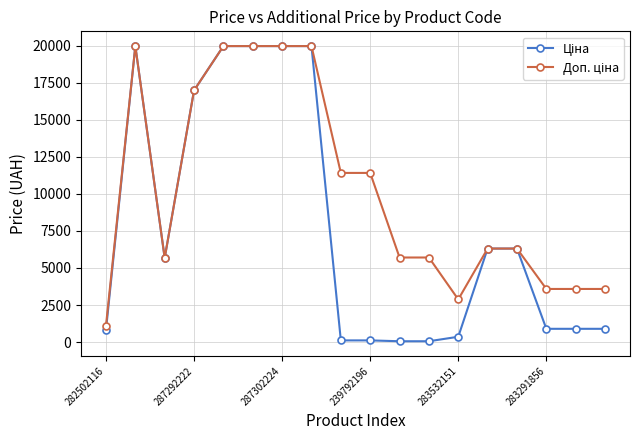

At how many categories does at least one series exceed 6915?

8